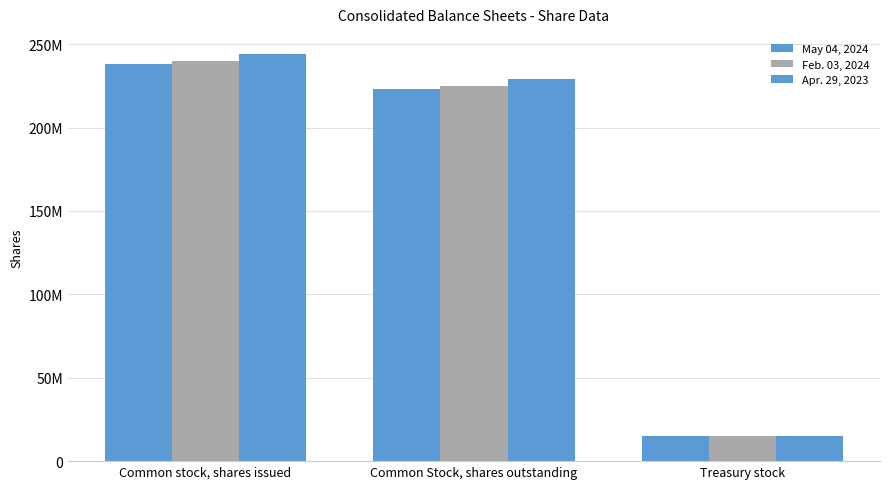

Does the chart contain any negative values?

No